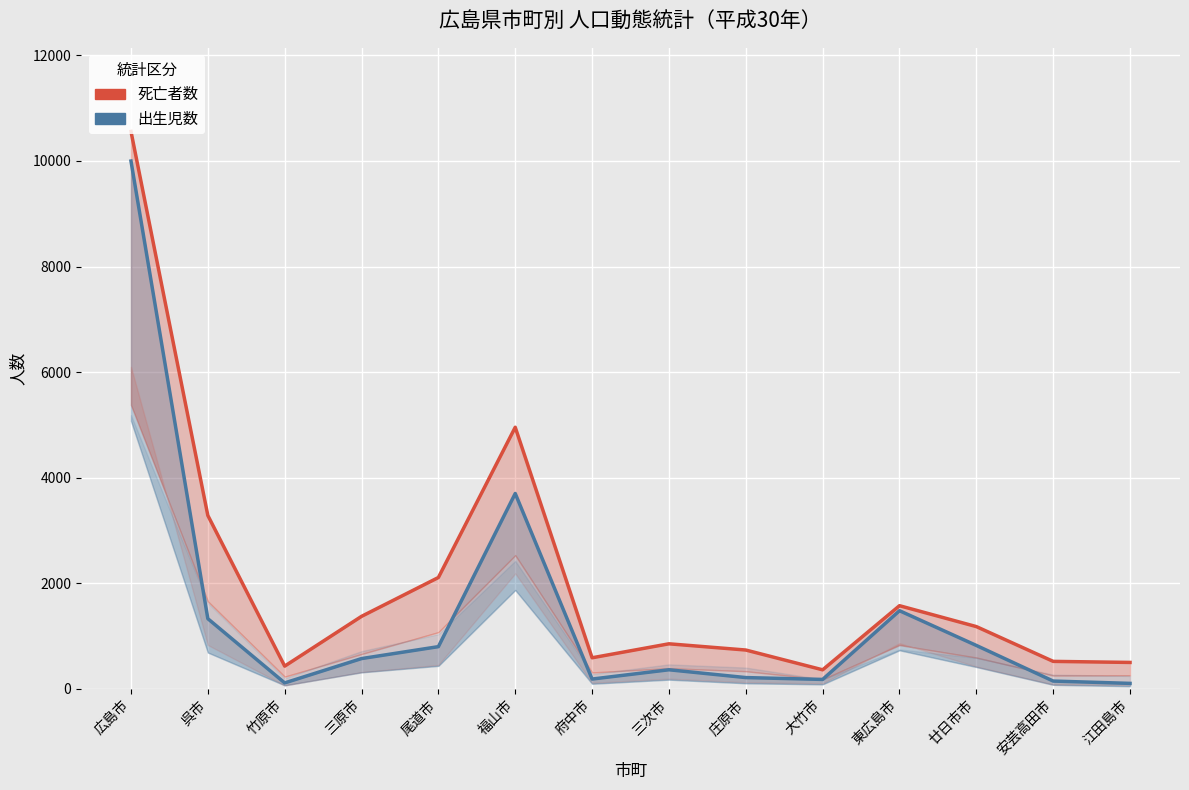

What position from the right is 三次市?

7